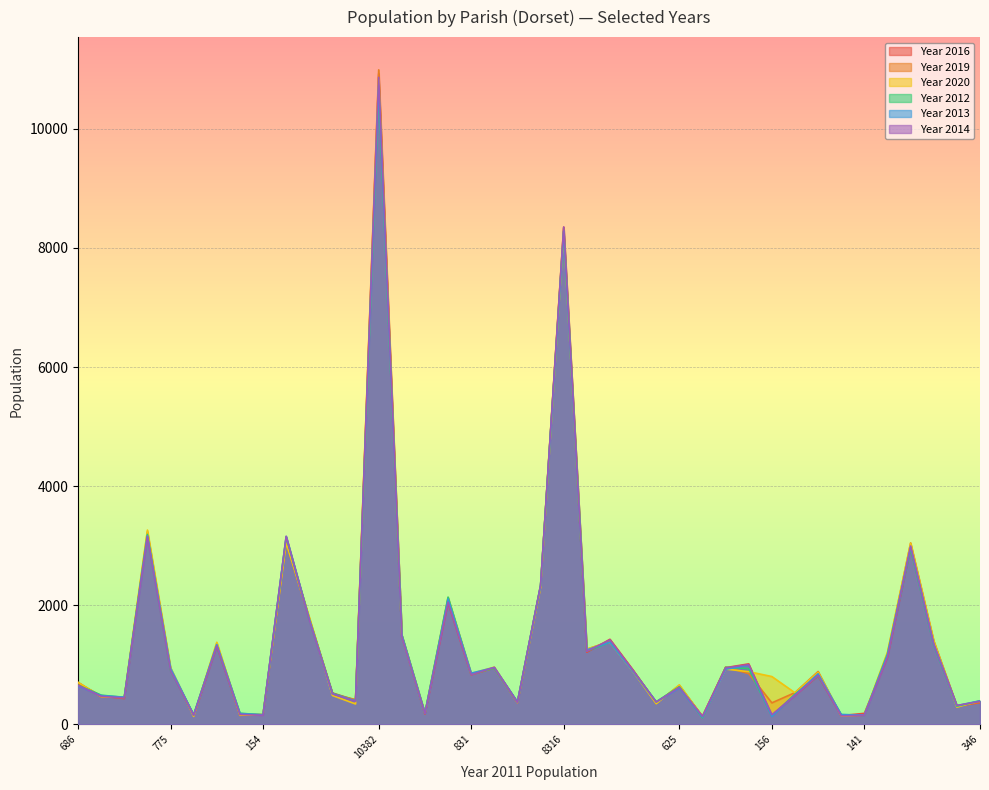

At which label does Year 2013 first exceed 859?

3184